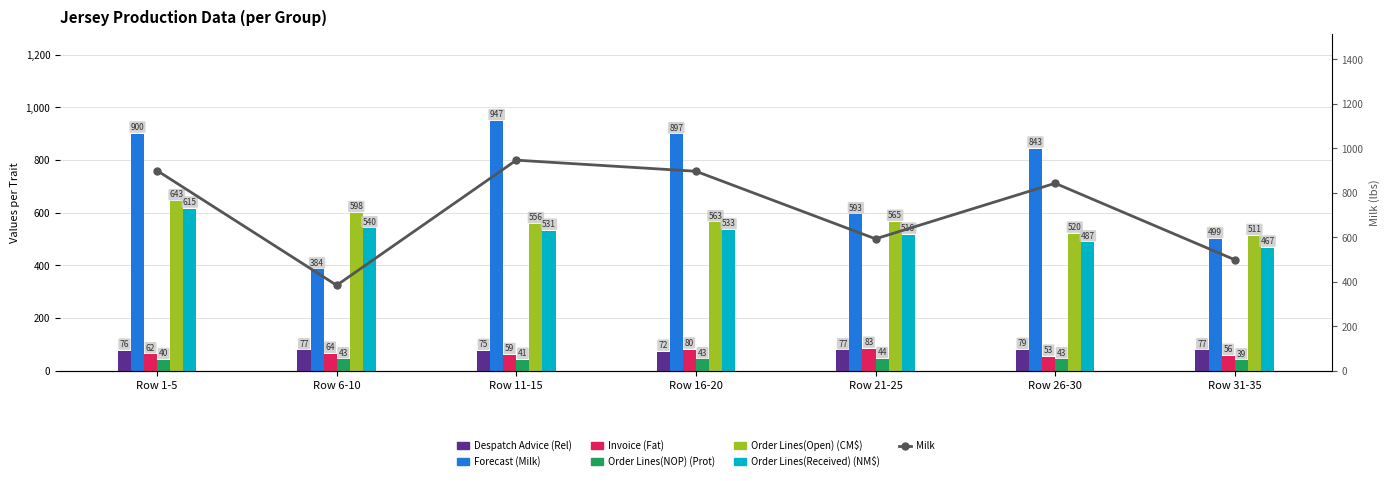

How many bars are there in total?

42